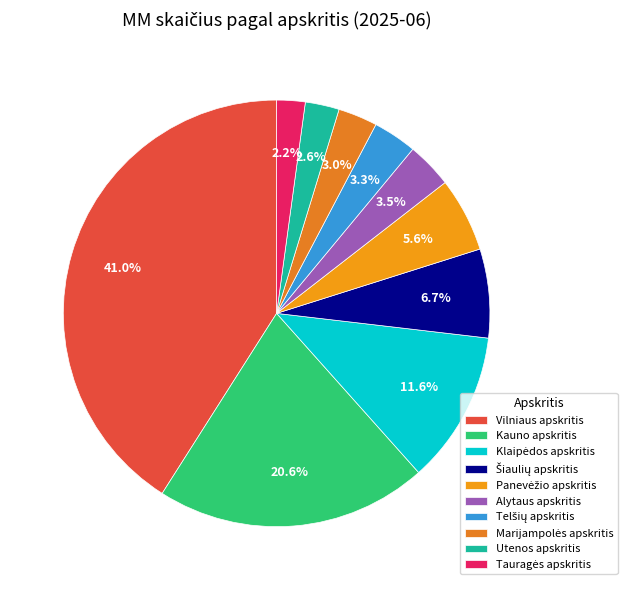

Does Tauragės apskritis account for over 50% of the chart?

No